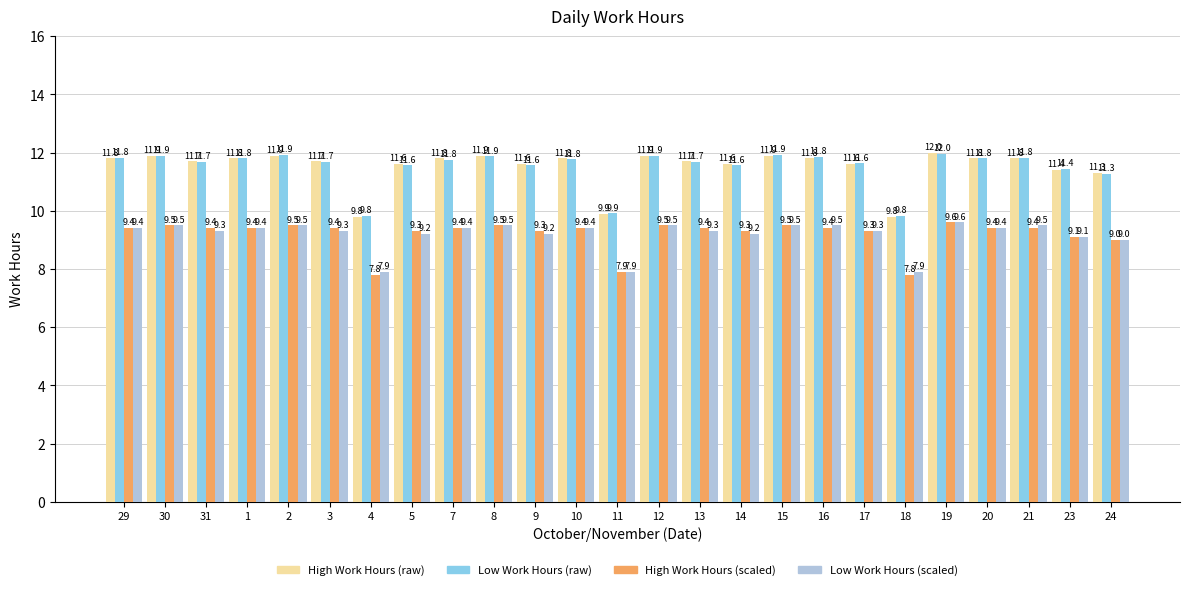

How many groups of bars are there?

25